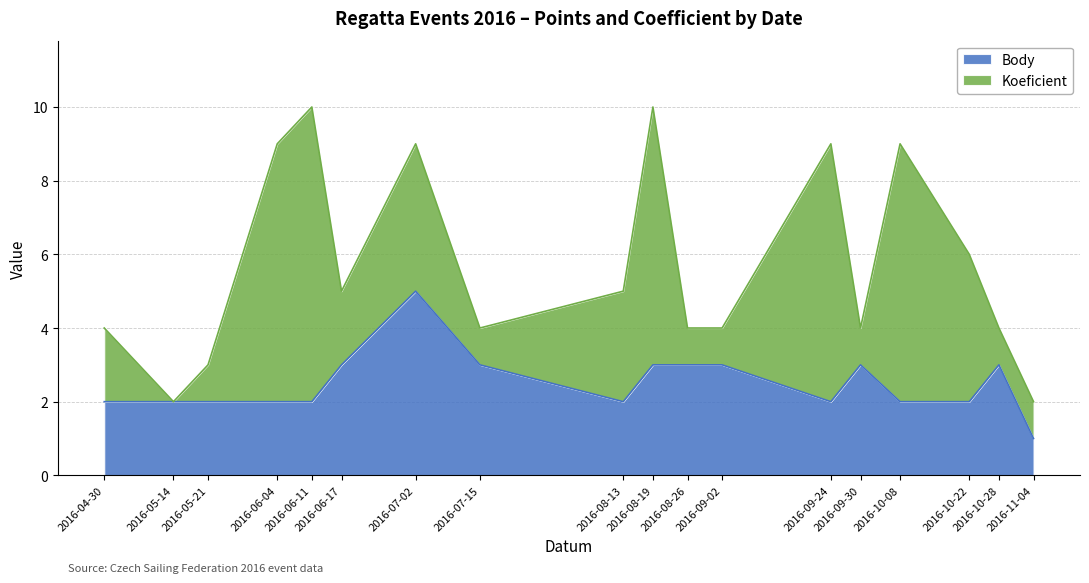

Which has a higher value, 2016-10-08 or 2016-06-04?

2016-10-08